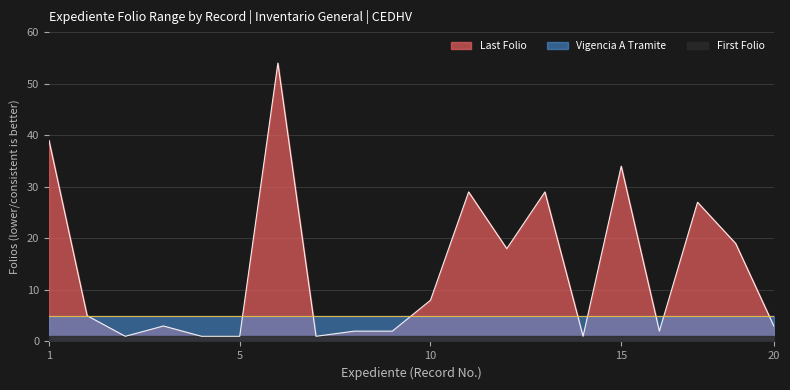

Does the chart have visible grid lines?

Yes